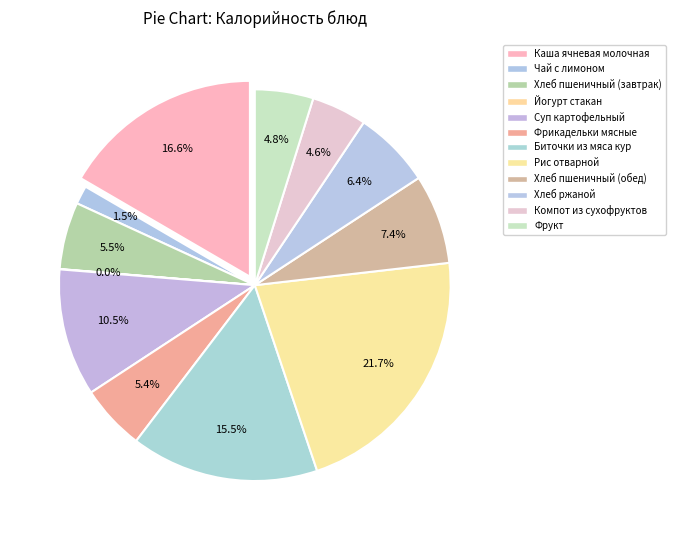

The Суп картофельный slice represents 18% of the pie. True or false?

False